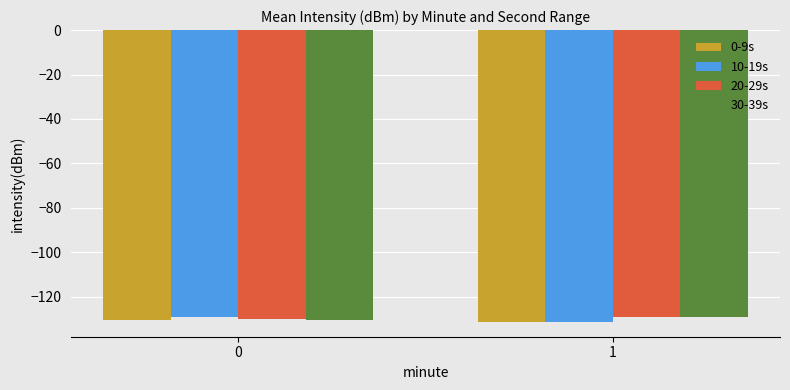

What is the lowest value of the 30-39s series?

-130.5